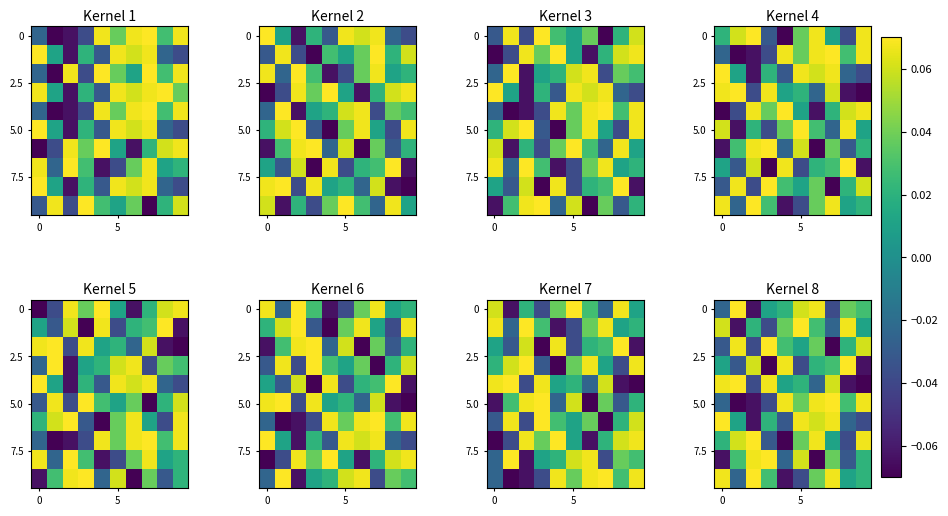

What is the maximum value shown in the chart?

0.1